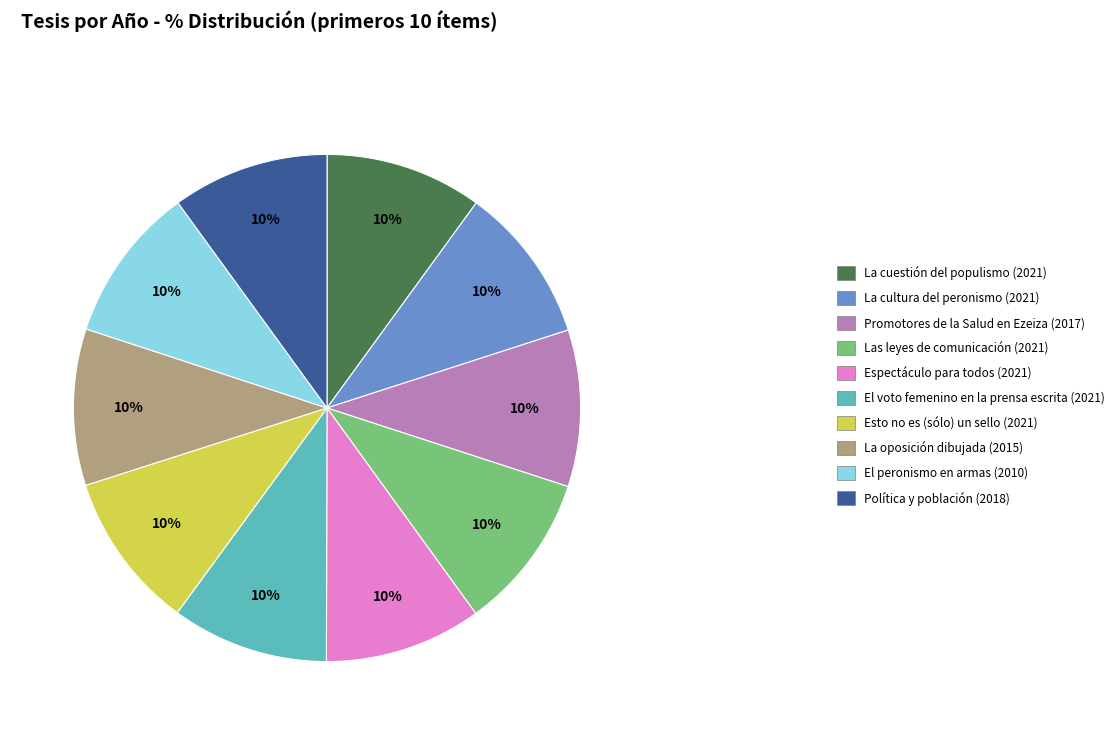

To the nearest percent, what is the combined percentage of La oposición dibujada (2015) and Promotores de la Salud en Ezeiza (2017)?

20%